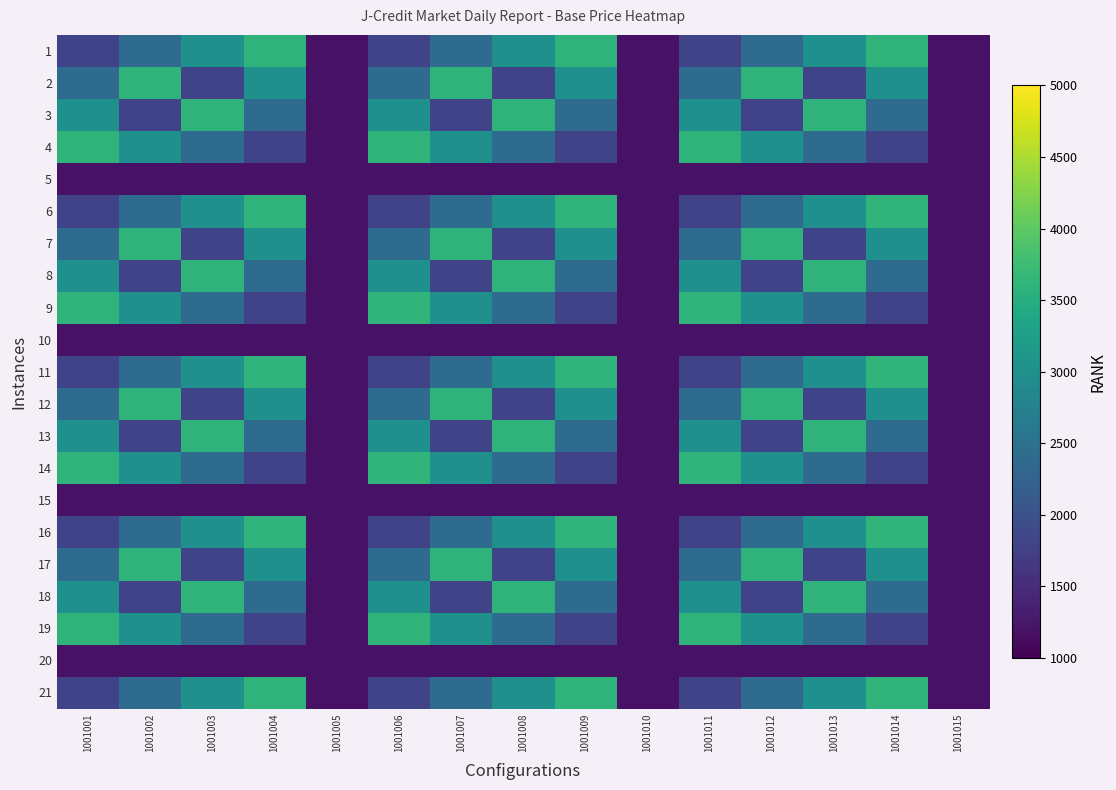

List the series in order of their peak value, highest first.

1, 2, 3, 4, 6, 7, 8, 9, 11, 12, 13, 14, 16, 17, 18, 19, 21, 5, 10, 15, 20